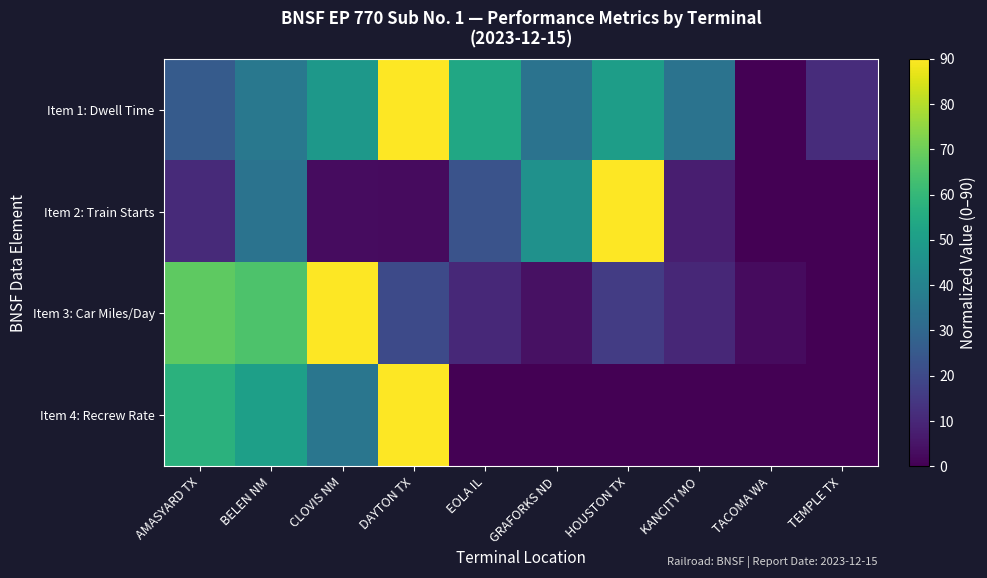

Count the number of categories in the chart.

10